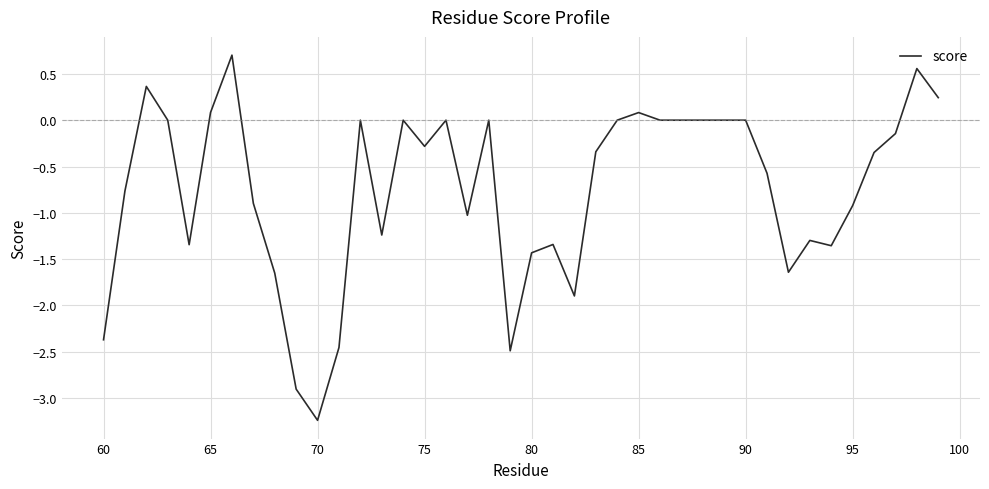

What is the greatest value displayed?

0.7